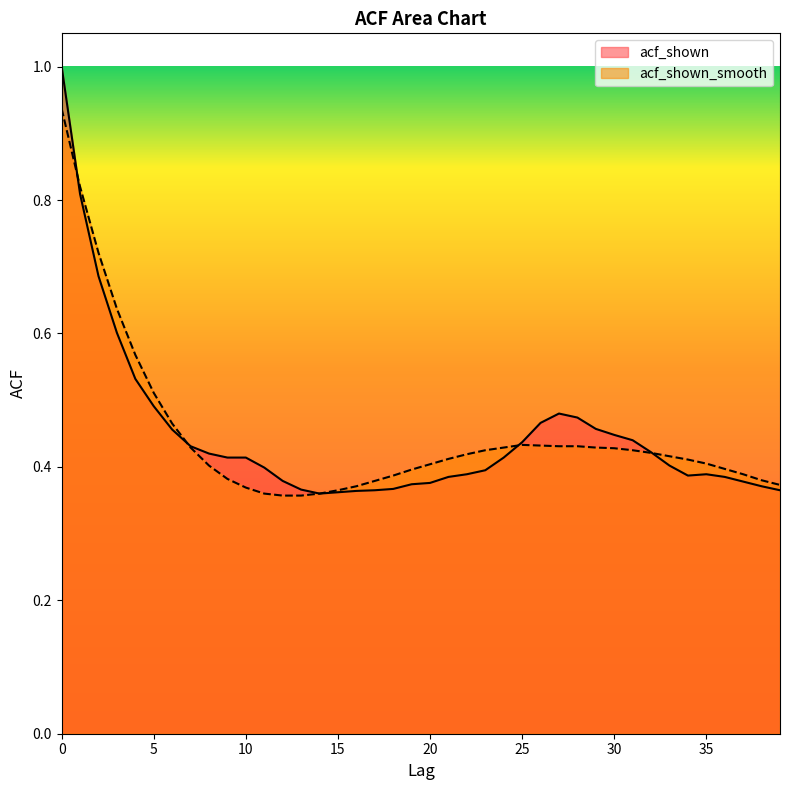

How many lines are shown in the chart?

2